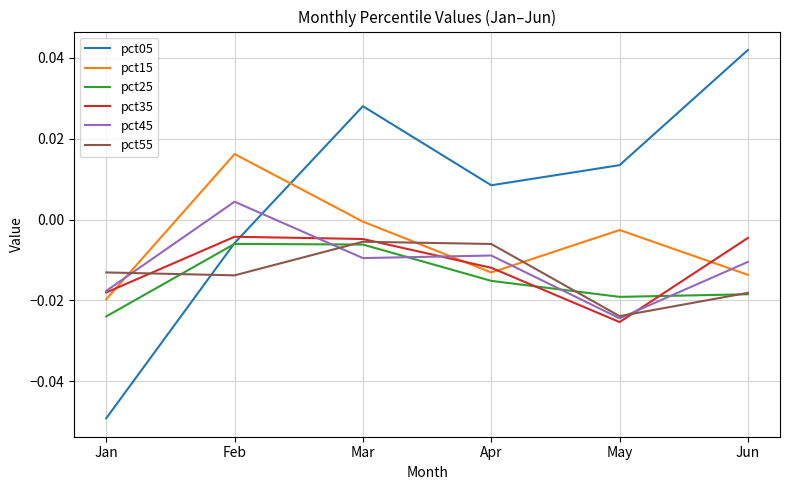

Which category has the highest value in the pct45 series?

Feb